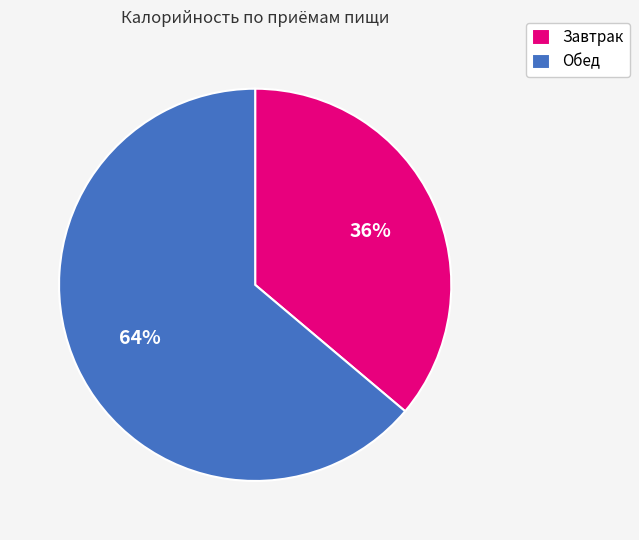

Rank the categories by value from highest to lowest.

Обед, Завтрак